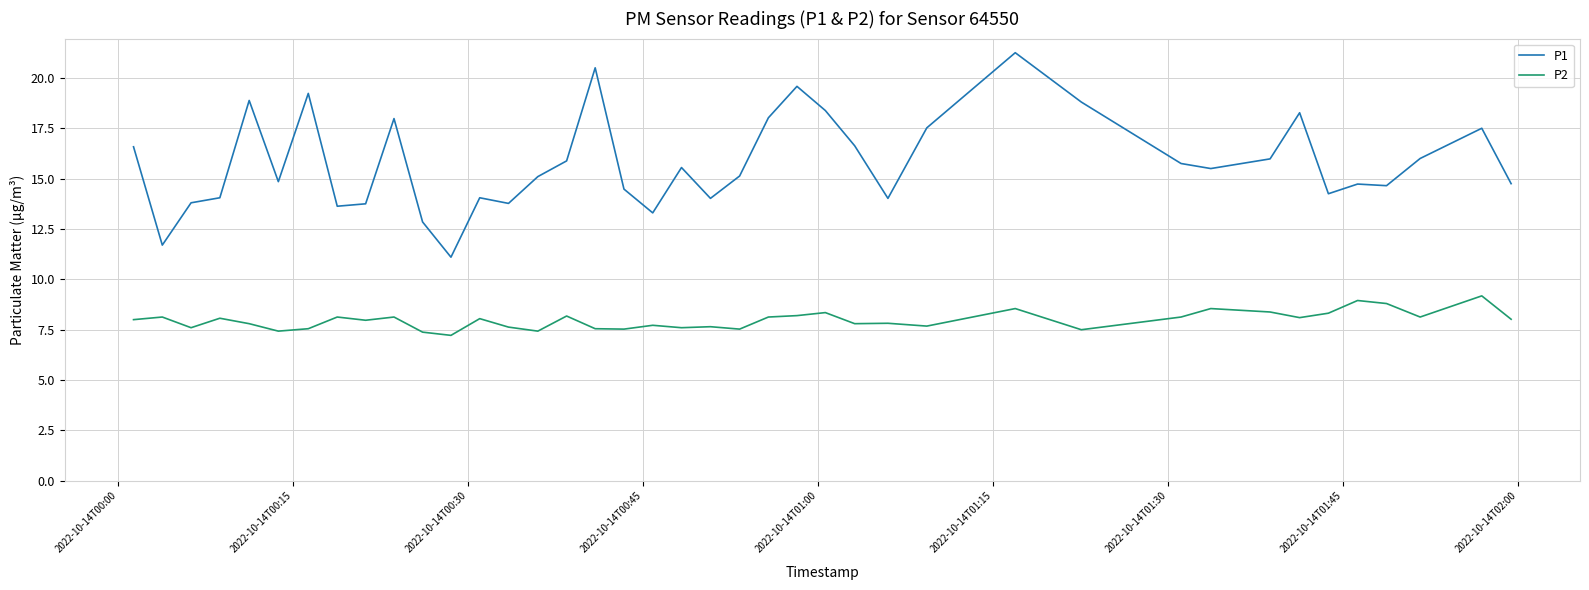

Which series has the widest spread of values?

P1